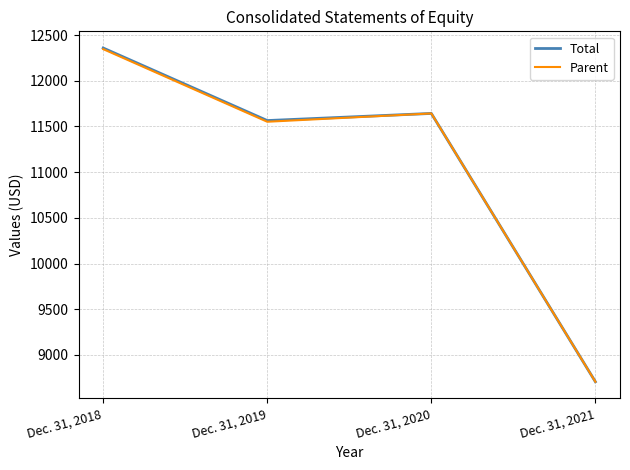

How many lines are shown in the chart?

2